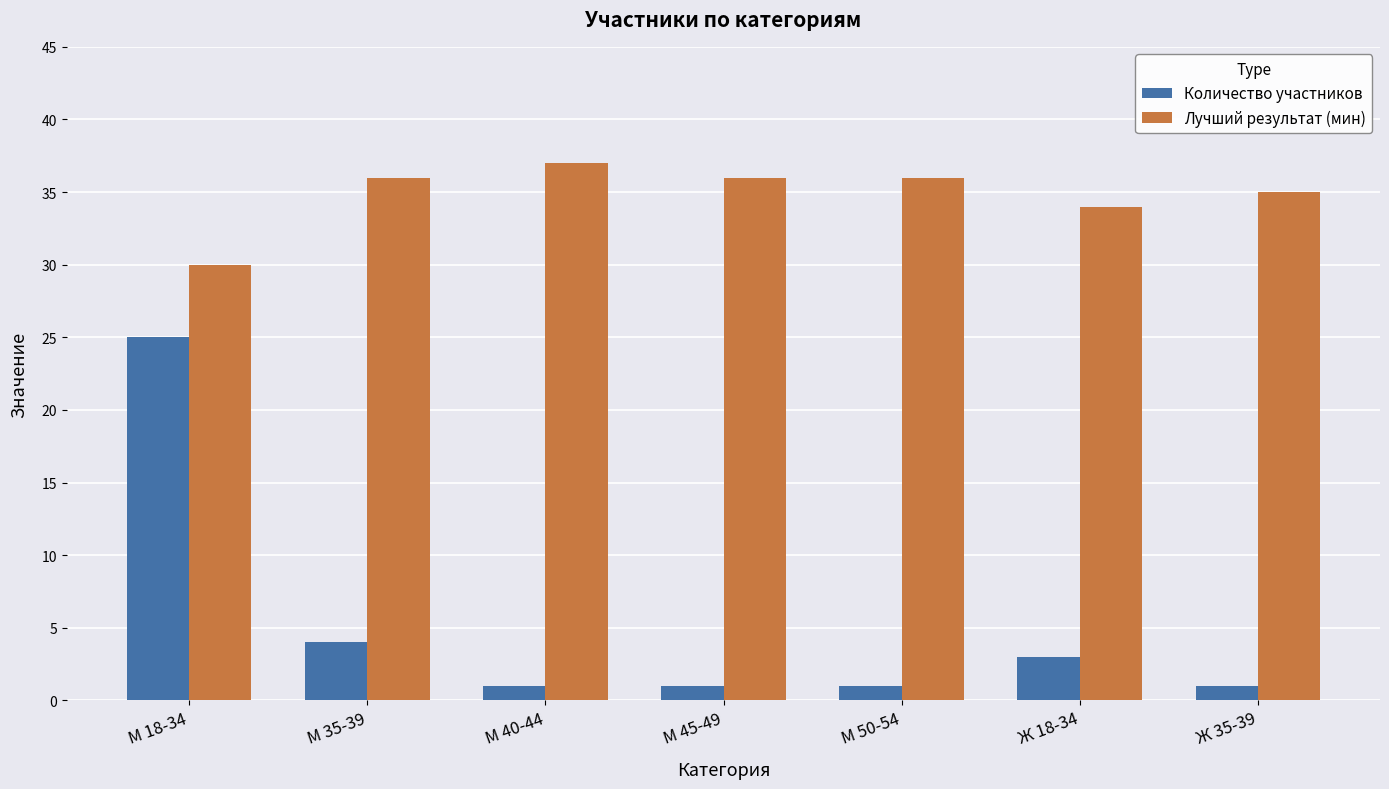

How many bars are there in each group?

2